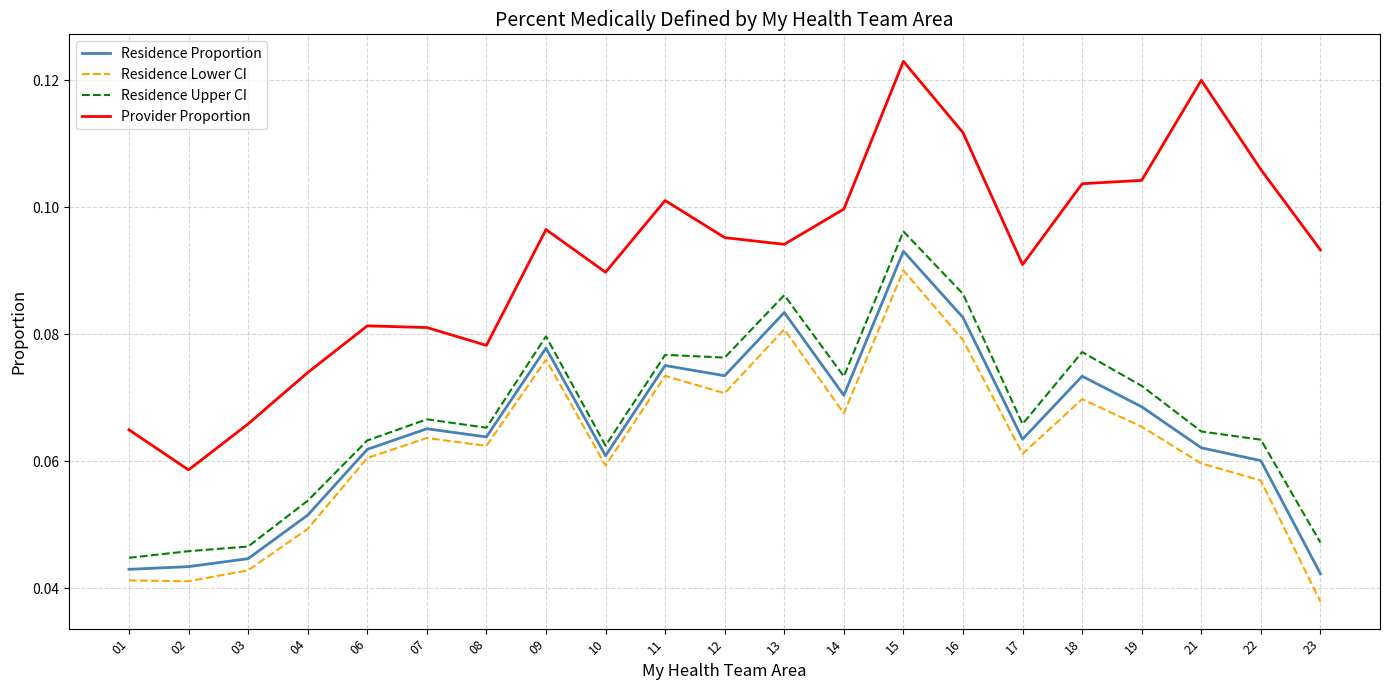

Is the value of Residence Proportion at 14 greater than the value of Provider Proportion at 04?

No